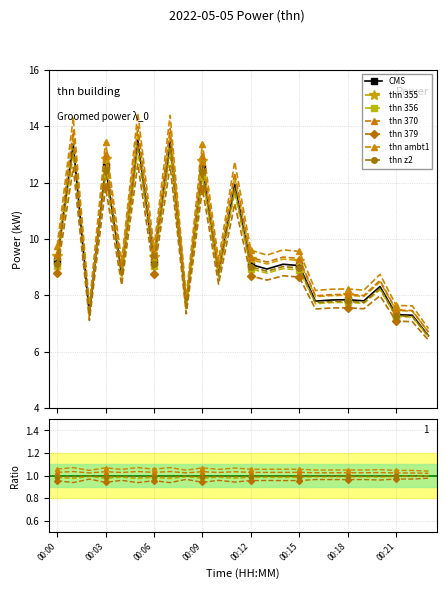

Is this an area chart (filled region under the line)?

No